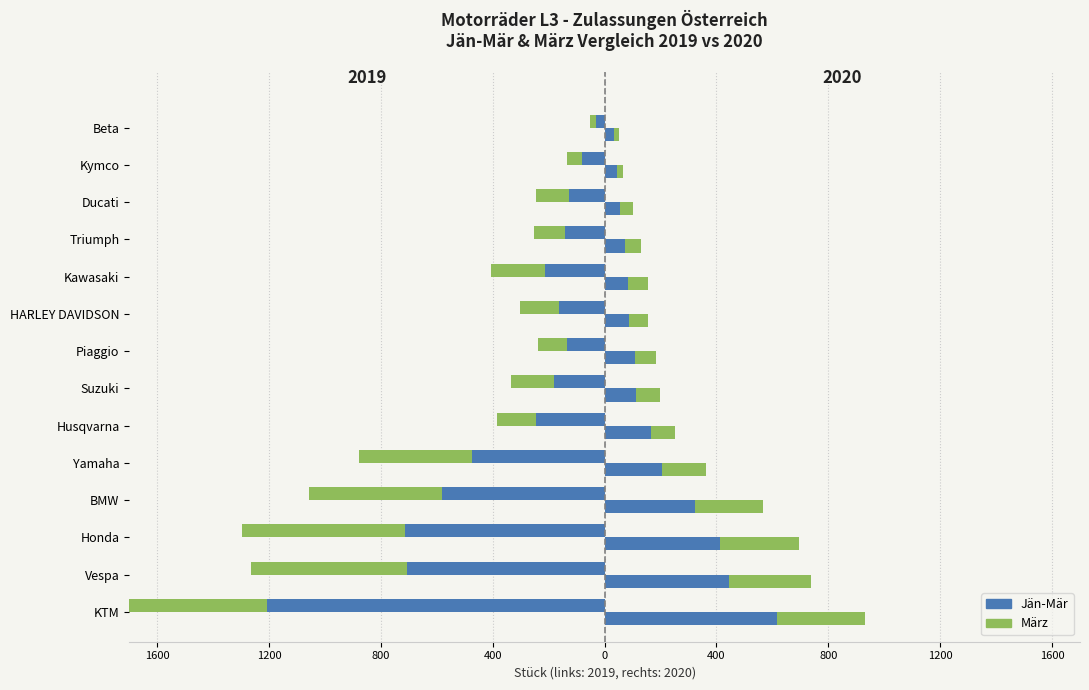

Reading right to left, transcribe all the data shown in this chart.

Jän-Mär 2019: -32	-81	-127	-141	-214	-163	-136	-182	-247	-475	-583	-713	-708	-1206
März 2019: -21	-54	-117	-113	-194	-139	-101	-151	-138	-402	-474	-584	-555	-760
Jän-Mär 2020: 35	46	54	74	85	88	109	114	166	205	325	412	444	616
März 2020: 18	21	48	56	69	68	75	84	87	156	243	284	293	314